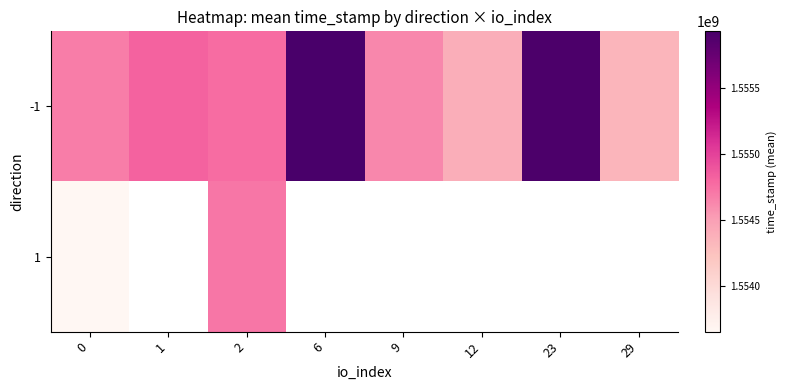

What is the maximum value for -1?

1555930772.0